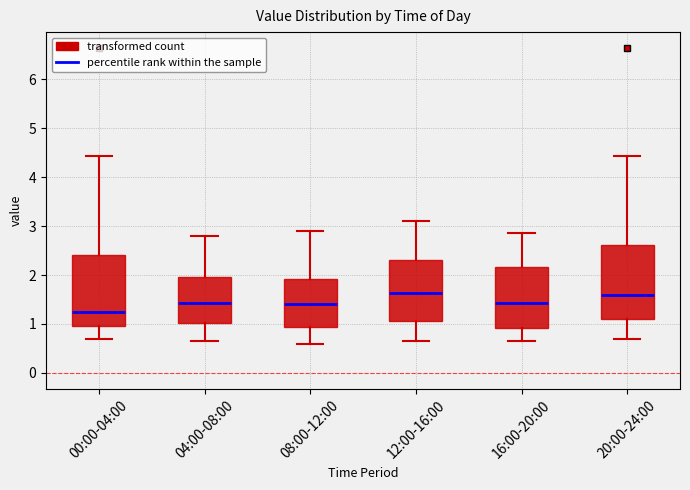

Reading left to right, transcribe this box plot: for each box, give where its median line is, the range the box spans, and where its two whiskers end, as read against the y-axis. The values are not printed on the chart, so give them approximately, as read against the axis.

00:00-04:00: median 1.3, box 1.0 to 2.4, whiskers 0.7 to 4.4
04:00-08:00: median 1.4, box 1.0 to 2.0, whiskers 0.7 to 2.8
08:00-12:00: median 1.4, box 0.9 to 1.9, whiskers 0.6 to 2.9
12:00-16:00: median 1.6, box 1.1 to 2.3, whiskers 0.7 to 3.1
16:00-20:00: median 1.4, box 0.9 to 2.2, whiskers 0.7 to 2.9
20:00-24:00: median 1.6, box 1.1 to 2.6, whiskers 0.7 to 4.4